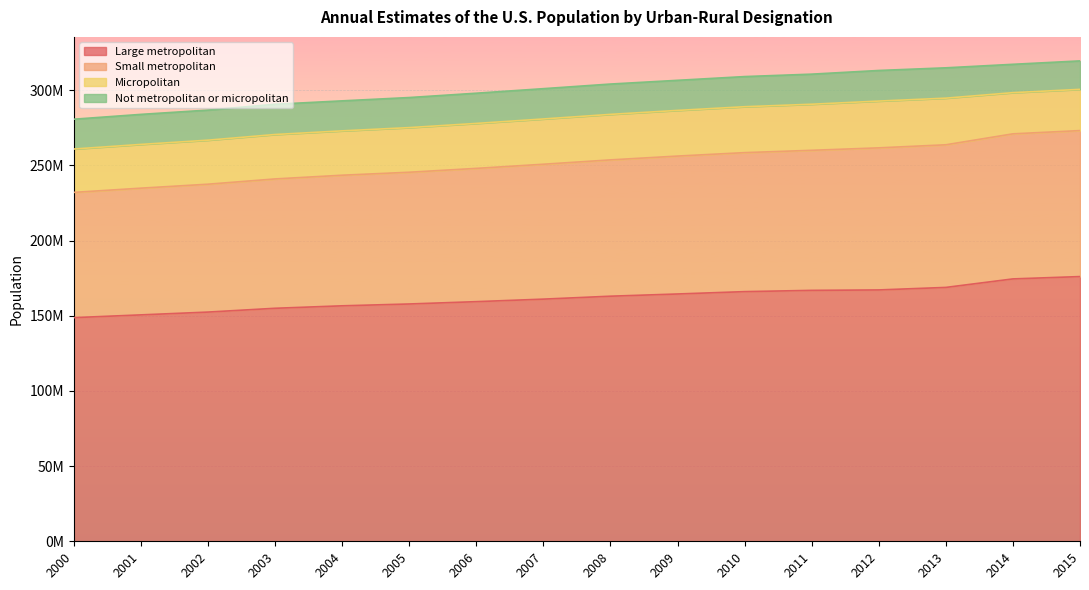

What are all the series names shown in the legend?

Large metropolitan, Small metropolitan, Micropolitan, Not metropolitan or micropolitan